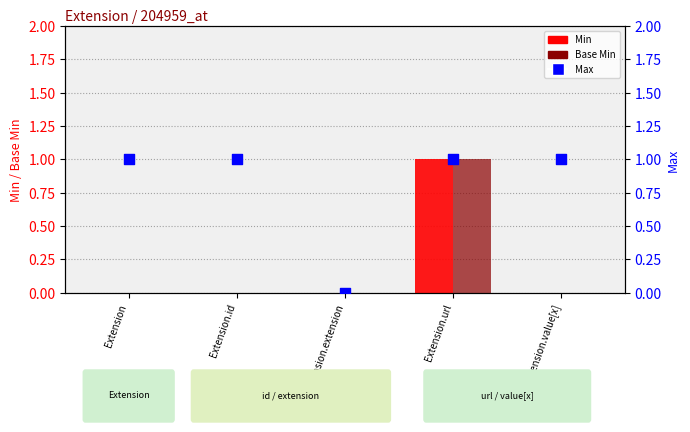

Which series reaches the minimum Y coordinate?

Min